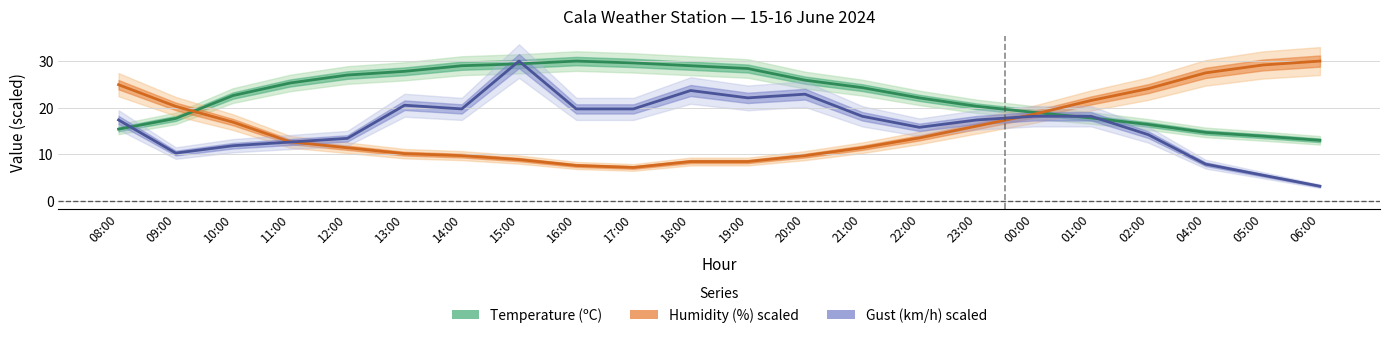

What is the total value across all series at 13:00?

58.5